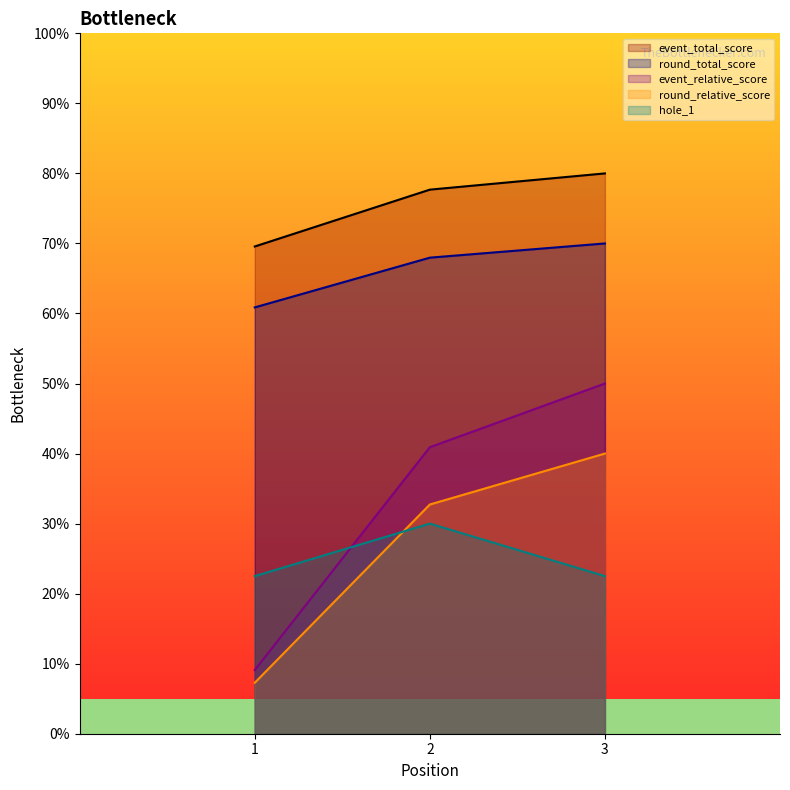

What is the highest value of the round_relative_score series?

40.0